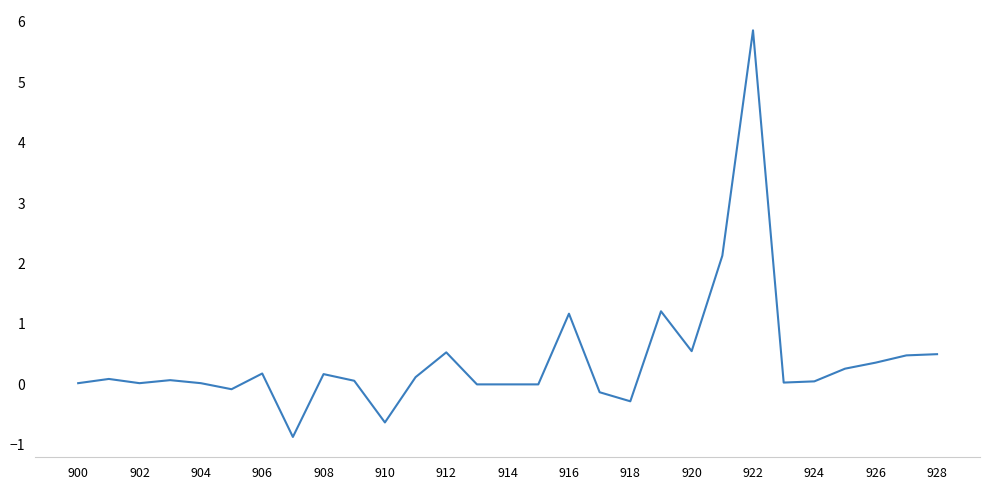

What is the smallest value displayed?

-0.9